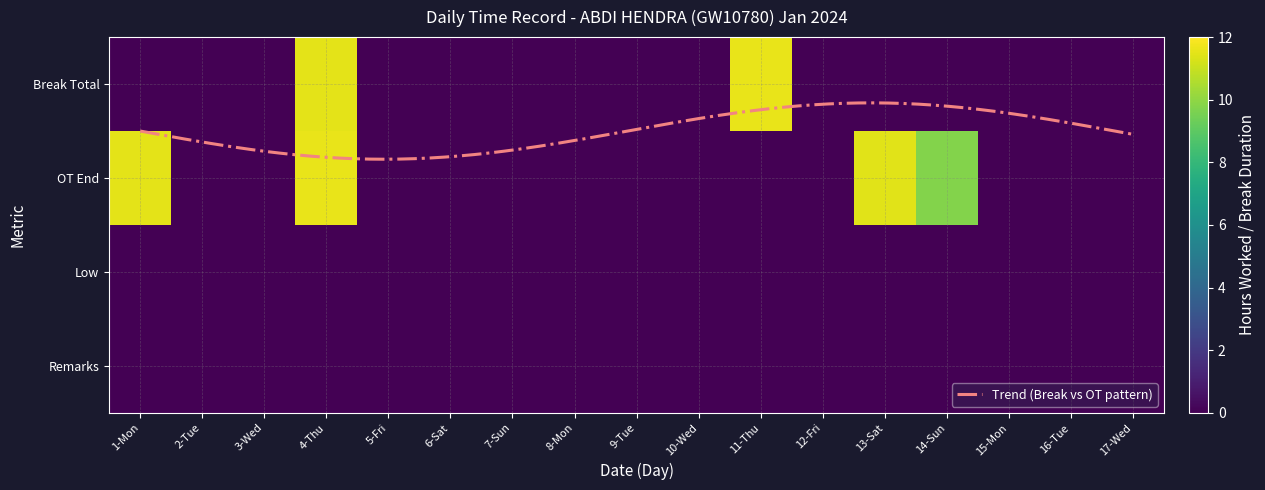

Count the number of categories in the chart.

17